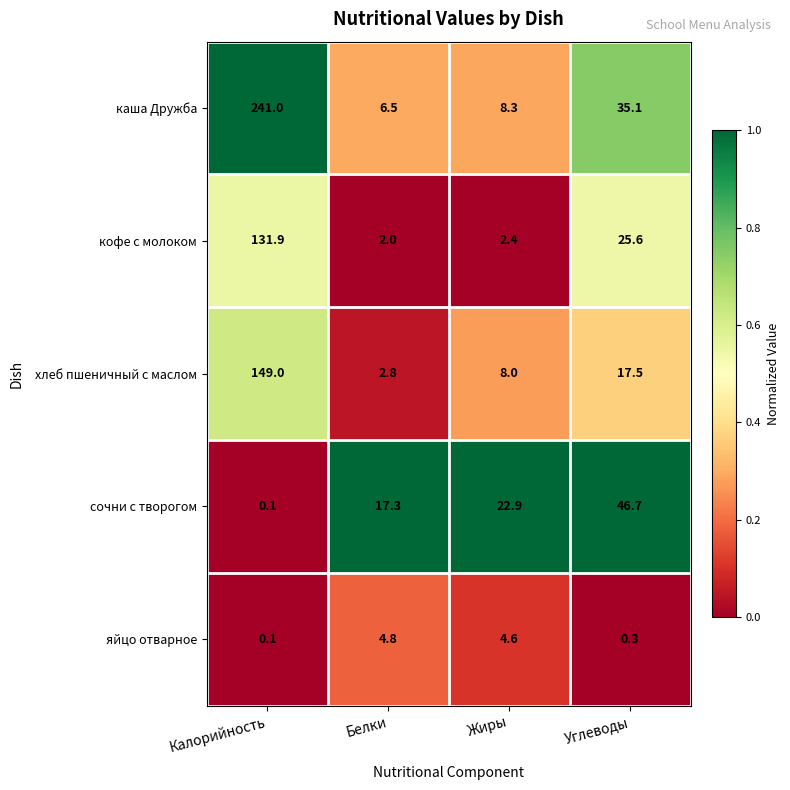

What is the difference between the maximum and minimum values in the яйцо отварное series?

4.7